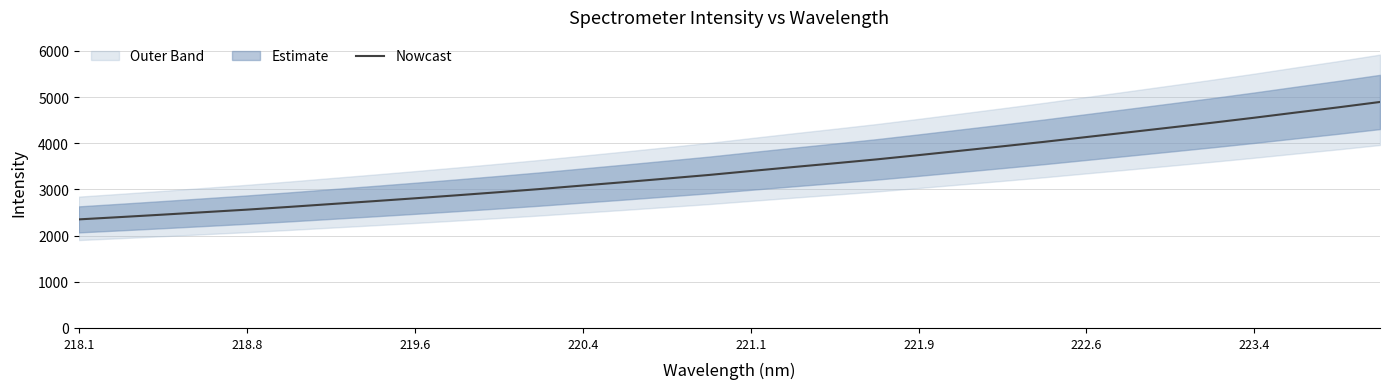

What is the lowest value of the Nowcast series?

2350.7